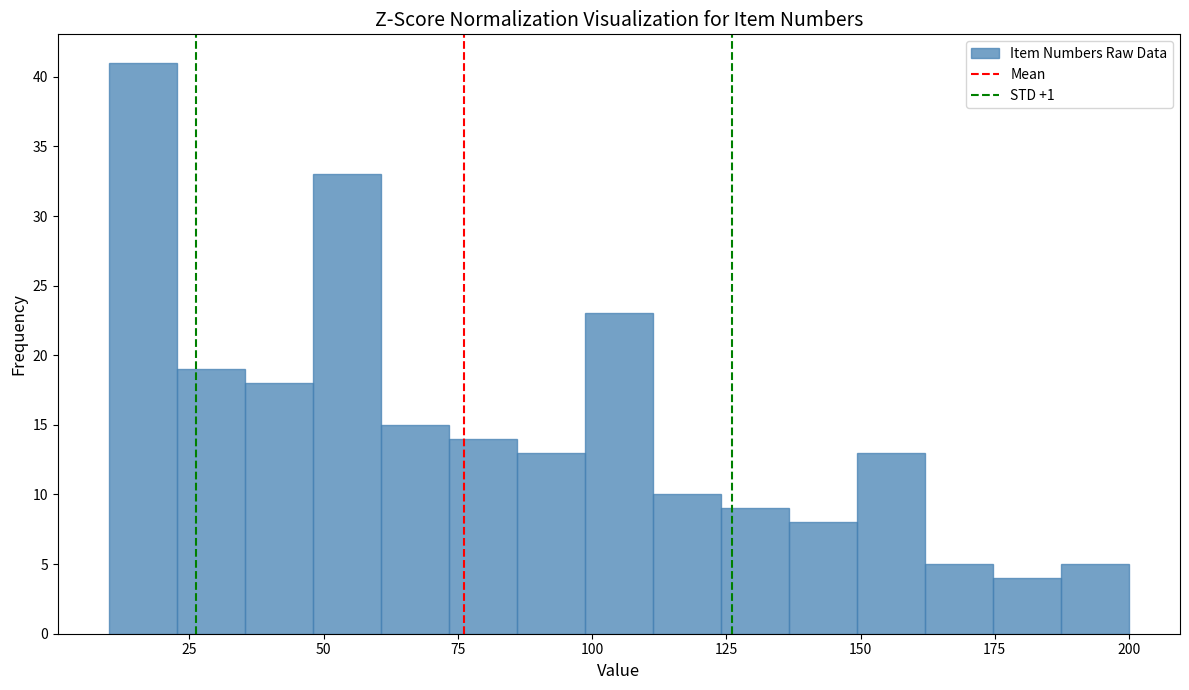

Around what value on the x-axis is the tallest bar? Give the approximate position of its centre, as read against the axis.

15